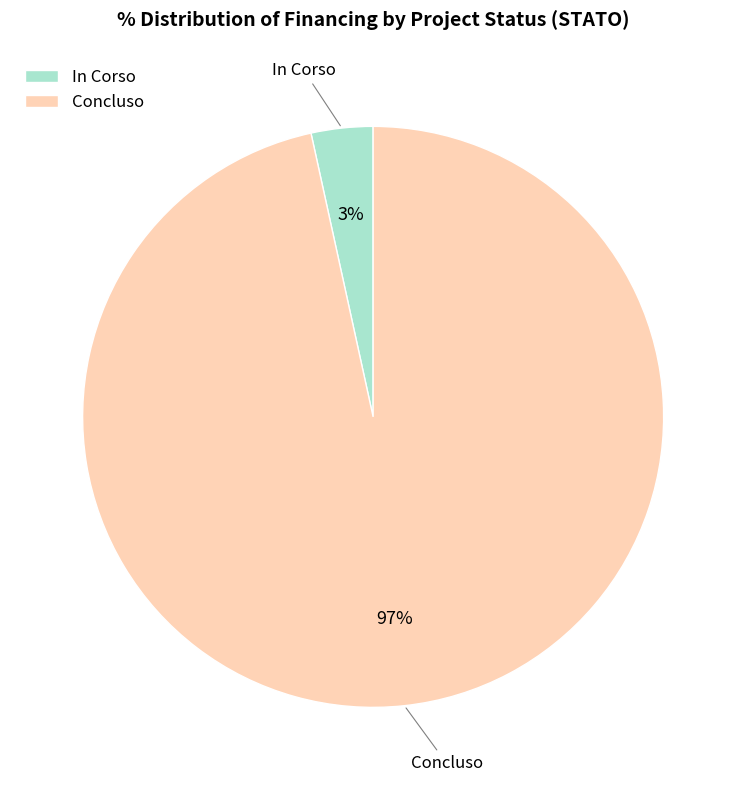

Is there a majority slice in this chart?

Yes